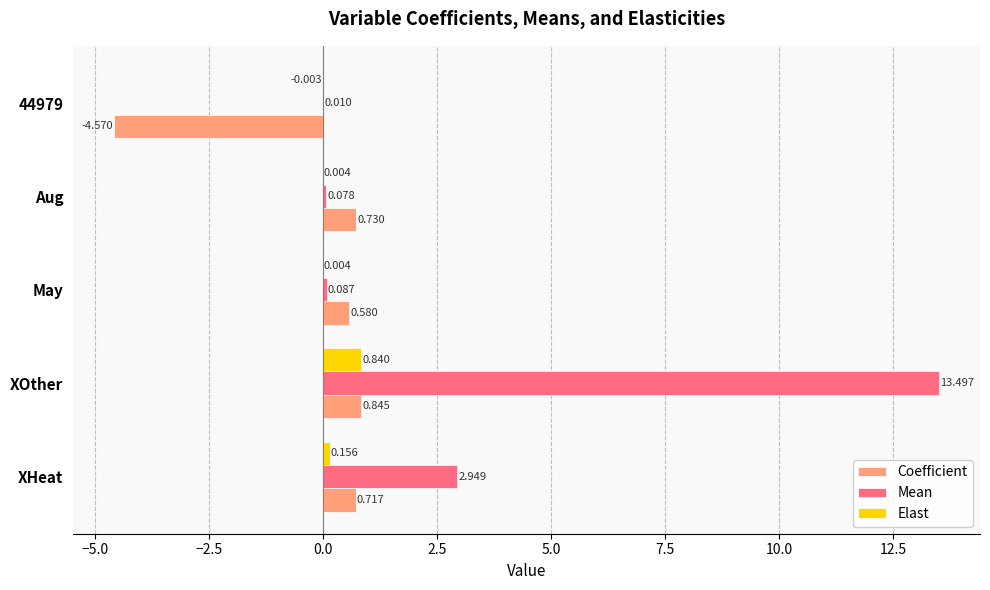

Which series has the largest total across all categories?

Mean